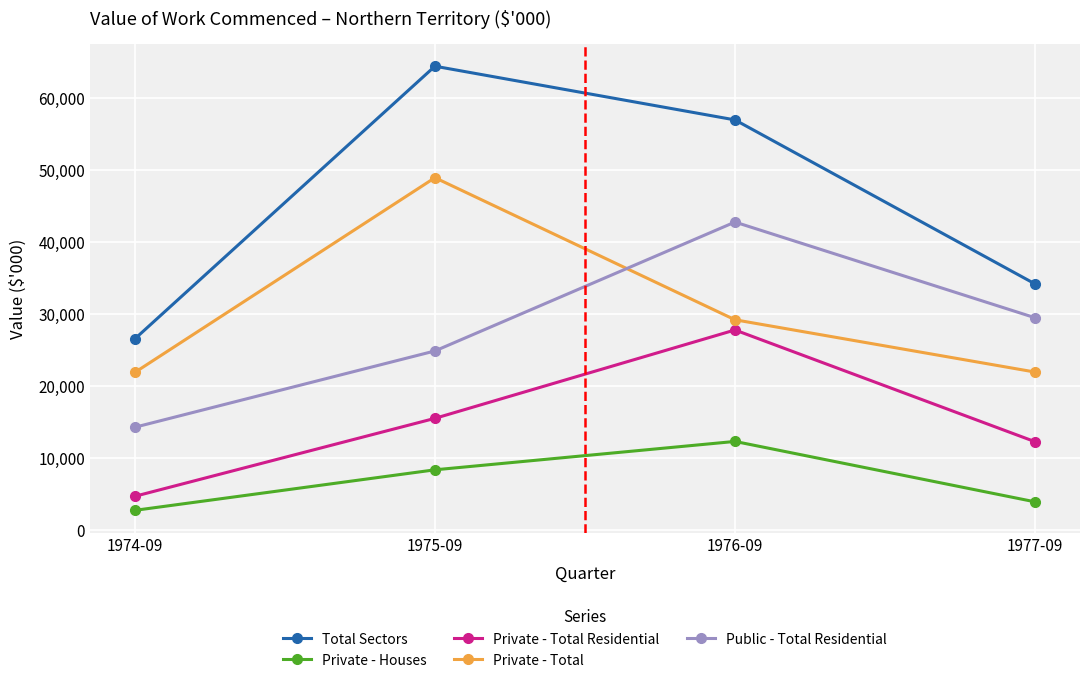

True or false: Private - Total and Private - Houses cross at least once.

False